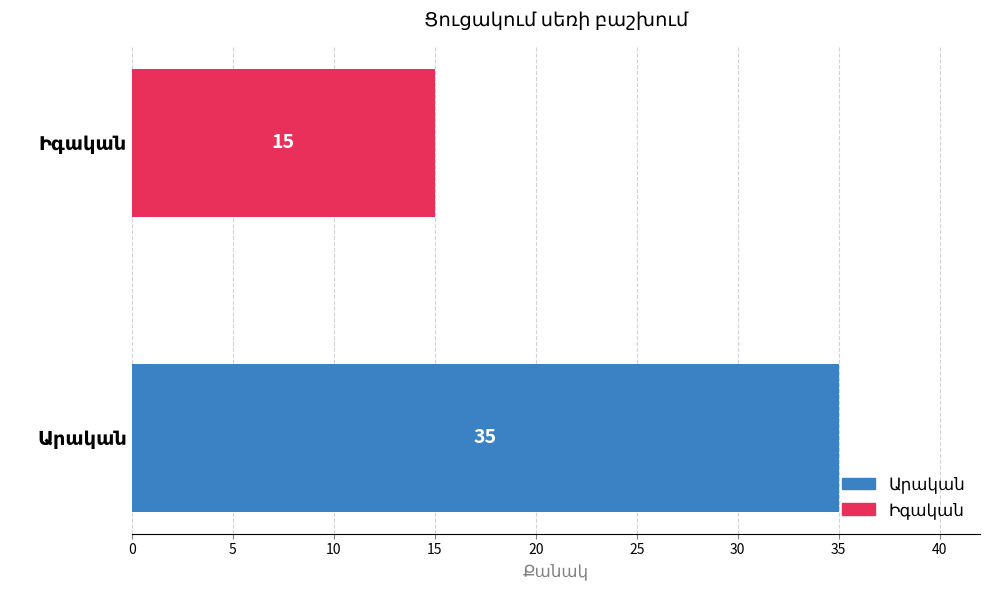

What is the minimum value shown in the chart?

15